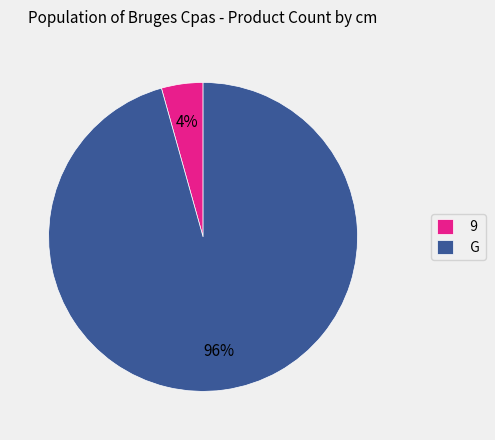

Rank the categories by value from highest to lowest.

G, 9